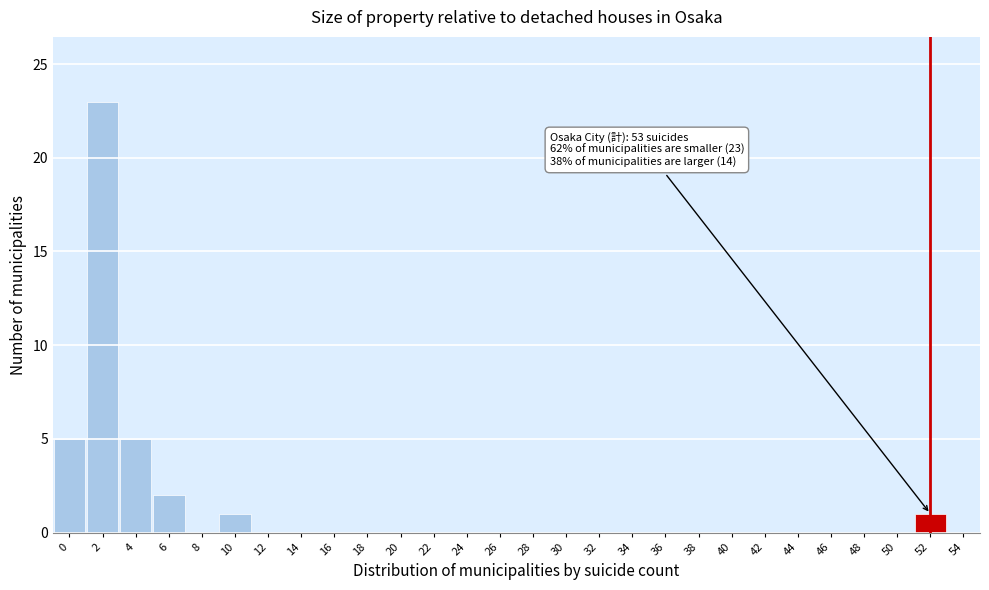

Reading left to right, list all the values displayed in this chart.

0=5	2=23	4=5	6=2	8=0	10=1	12=0	14=0	16=0	18=0	20=0	22=0	24=0	26=0	28=0	30=0	32=0	34=0	36=0	38=0	40=0	42=0	44=0	46=0	48=0	50=0	52=1	54=0